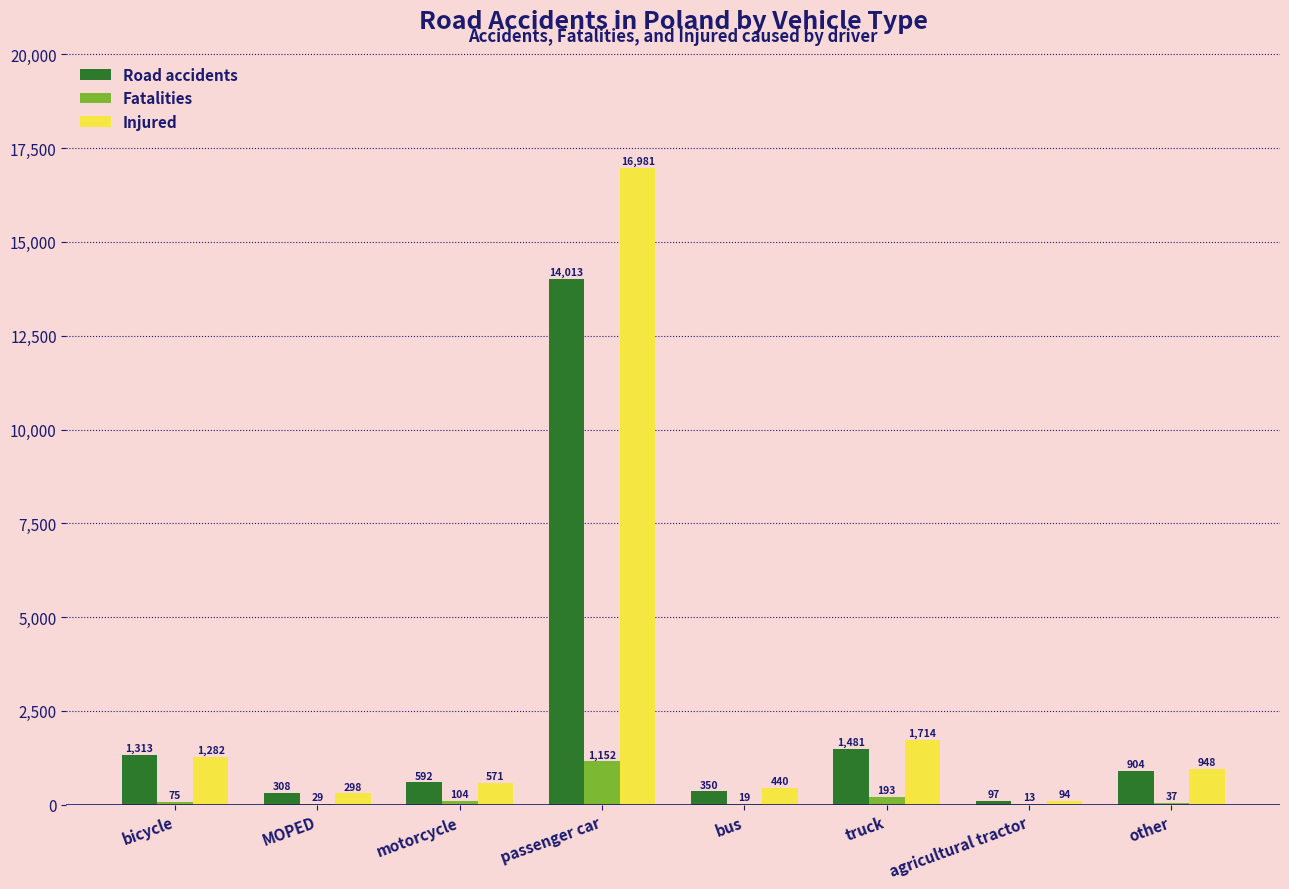

What is the sum of all Fatalities values?

1622